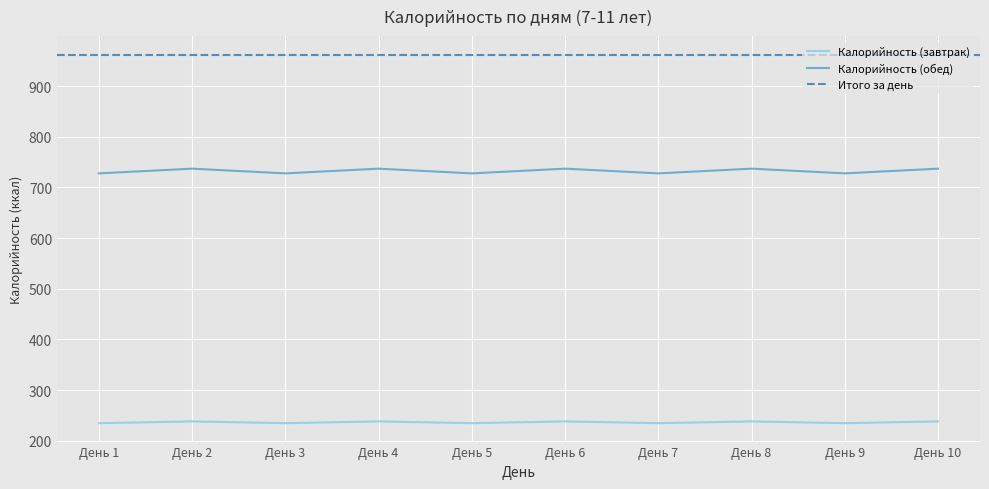

True or false: Калорийность (обед) and Калорийность (завтрак) intersect in this chart.

False